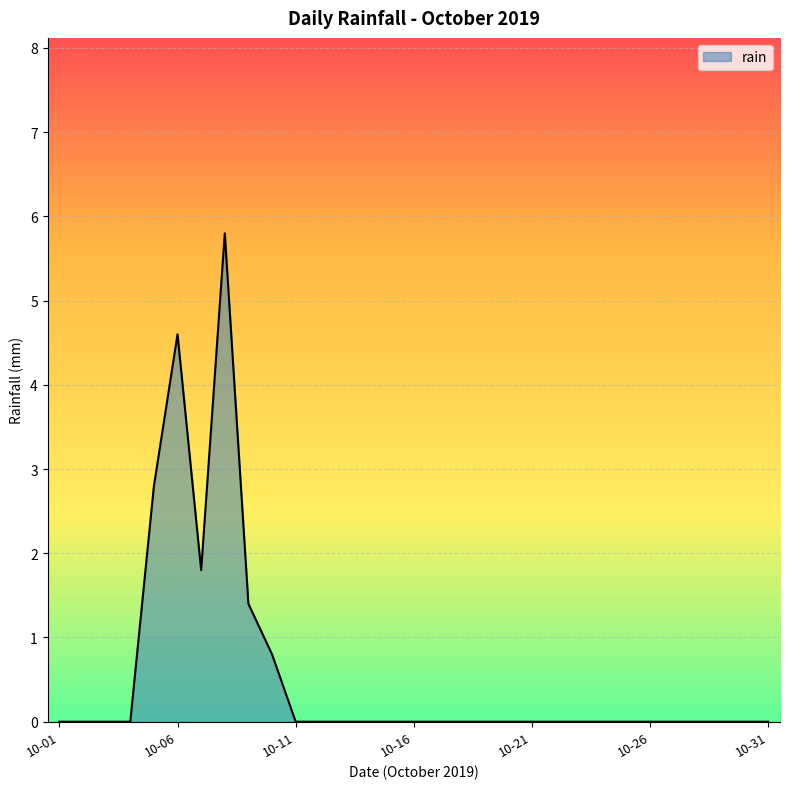

How many lines are shown in the chart?

1